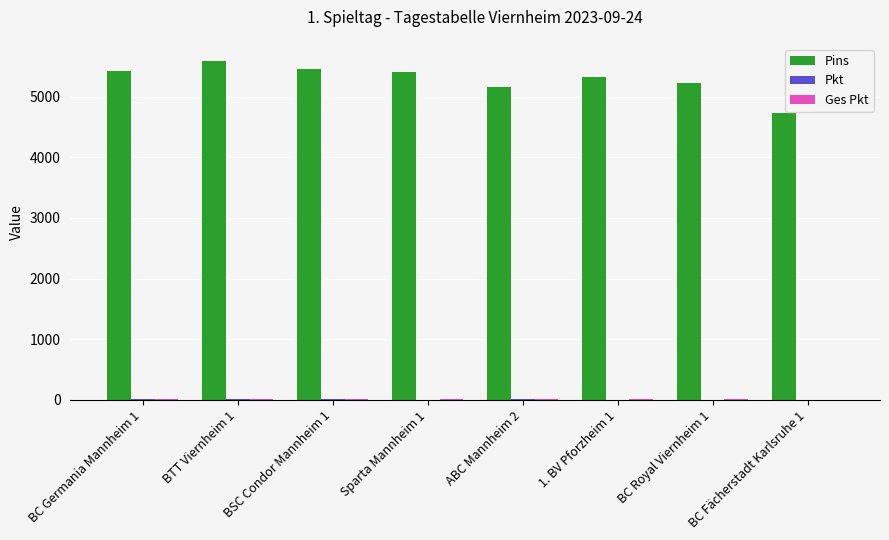

What is the greatest value displayed?

5592